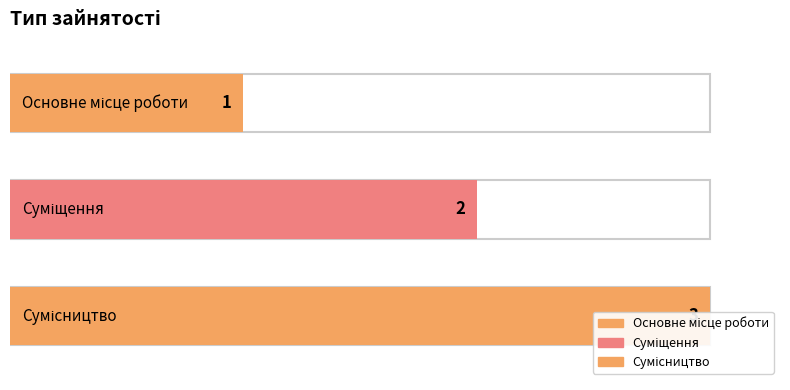

The chart shows a value of 2 at Сумісництво. True or false?

False